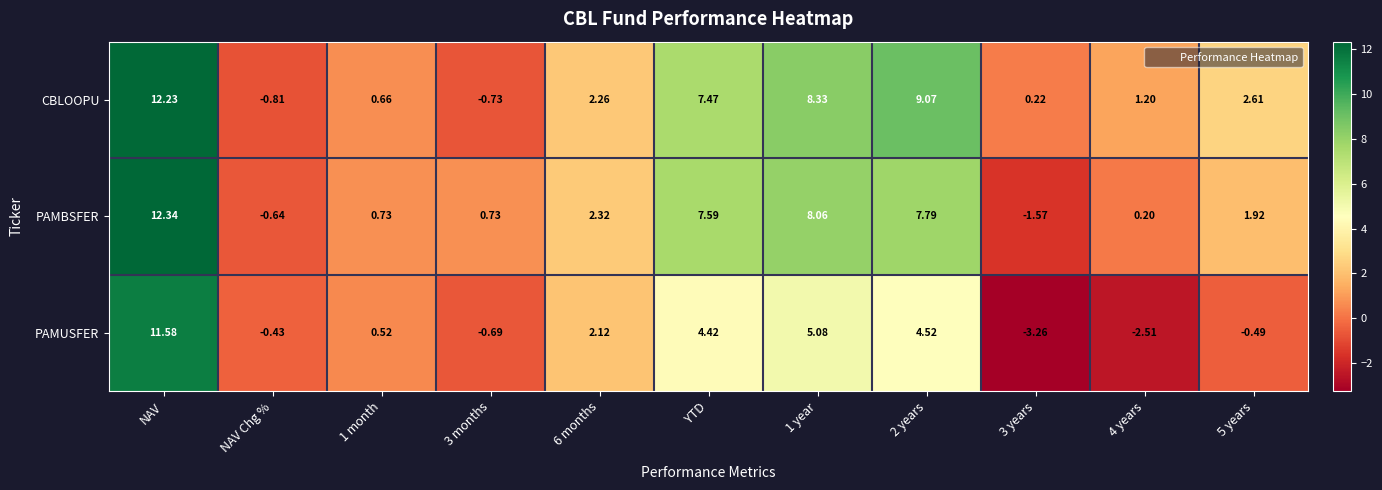

At 6 months, list the series in order from smallest to largest.

PAMUSFER, CBLOOPU, PAMBSFER